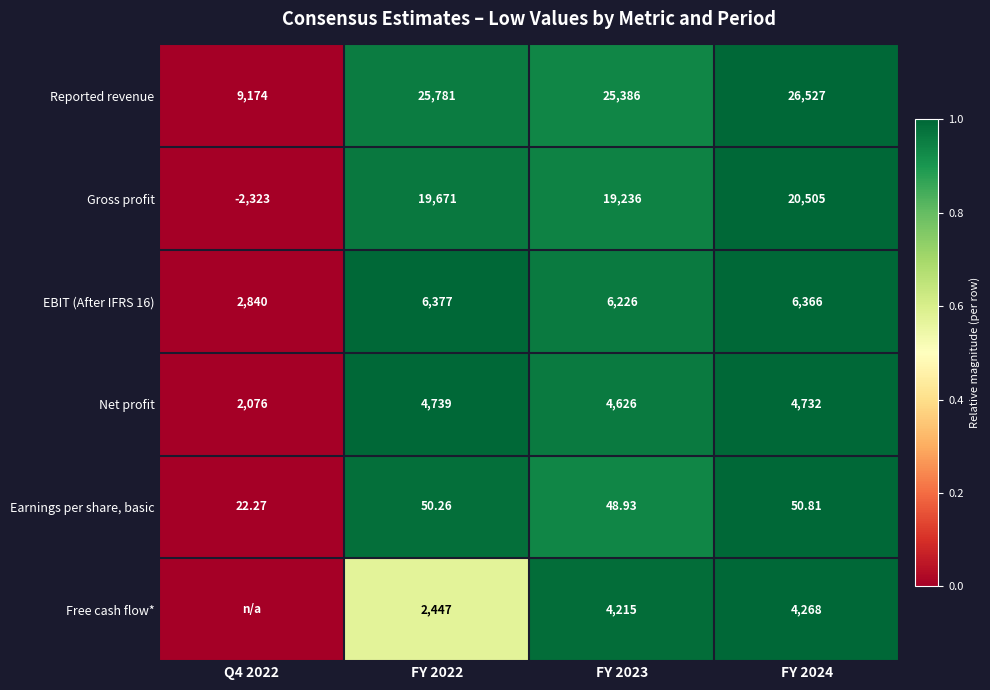

What is the difference between the highest and lowest values at FY 2023?

25337.1